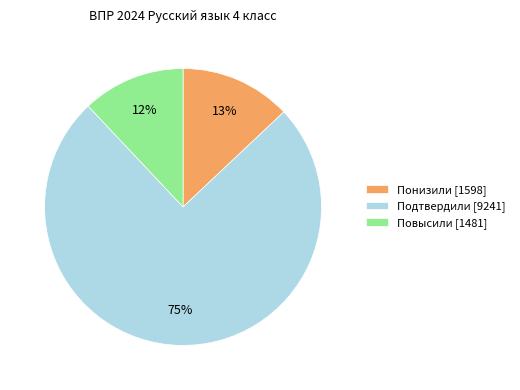

The Повысили [1481] slice represents 12% of the pie. True or false?

True